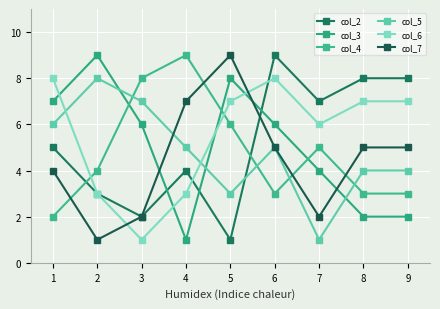

True or false: col_6 has more than 0 points higher than both neighbors.

True